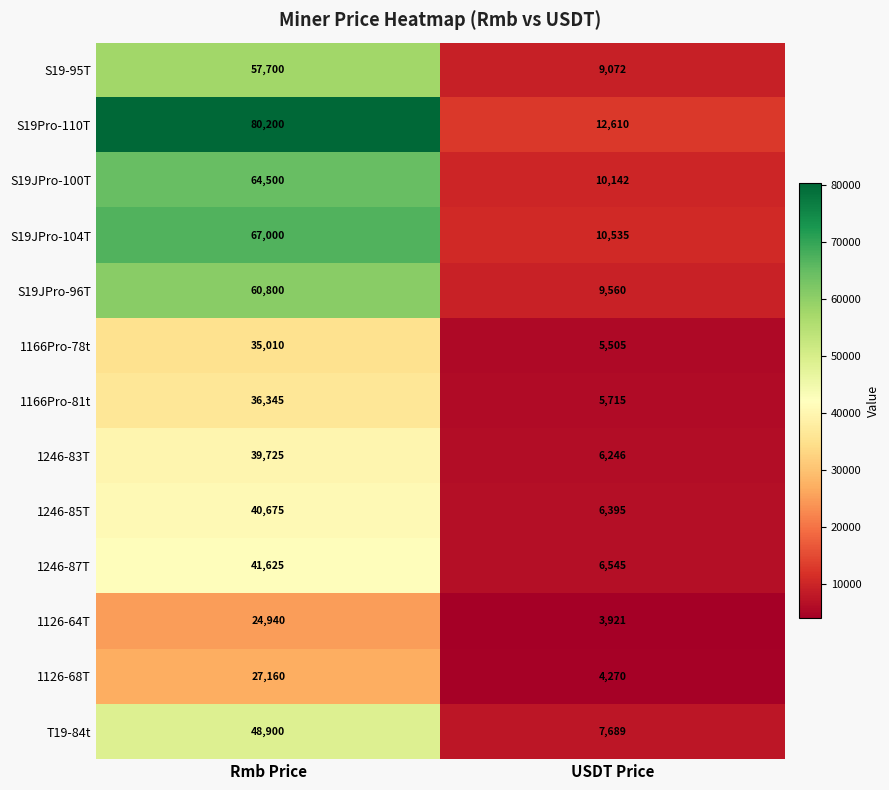

What is the total value across all series at Rmb Price?

624580